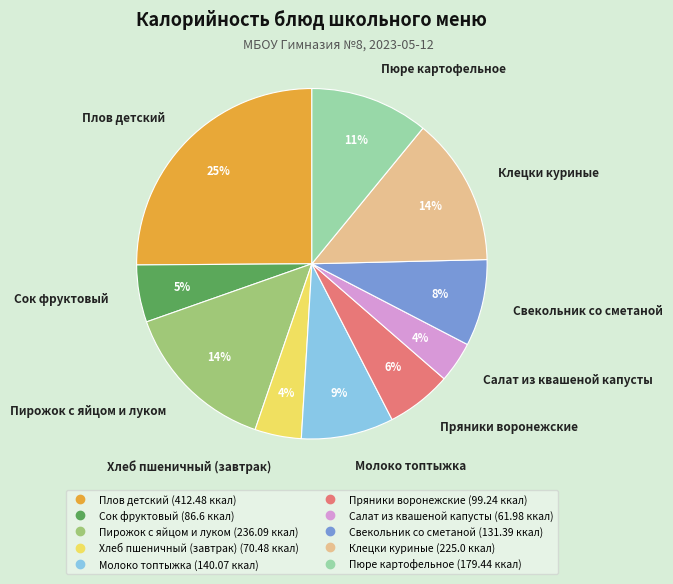

Count the number of slices in the pie.

10